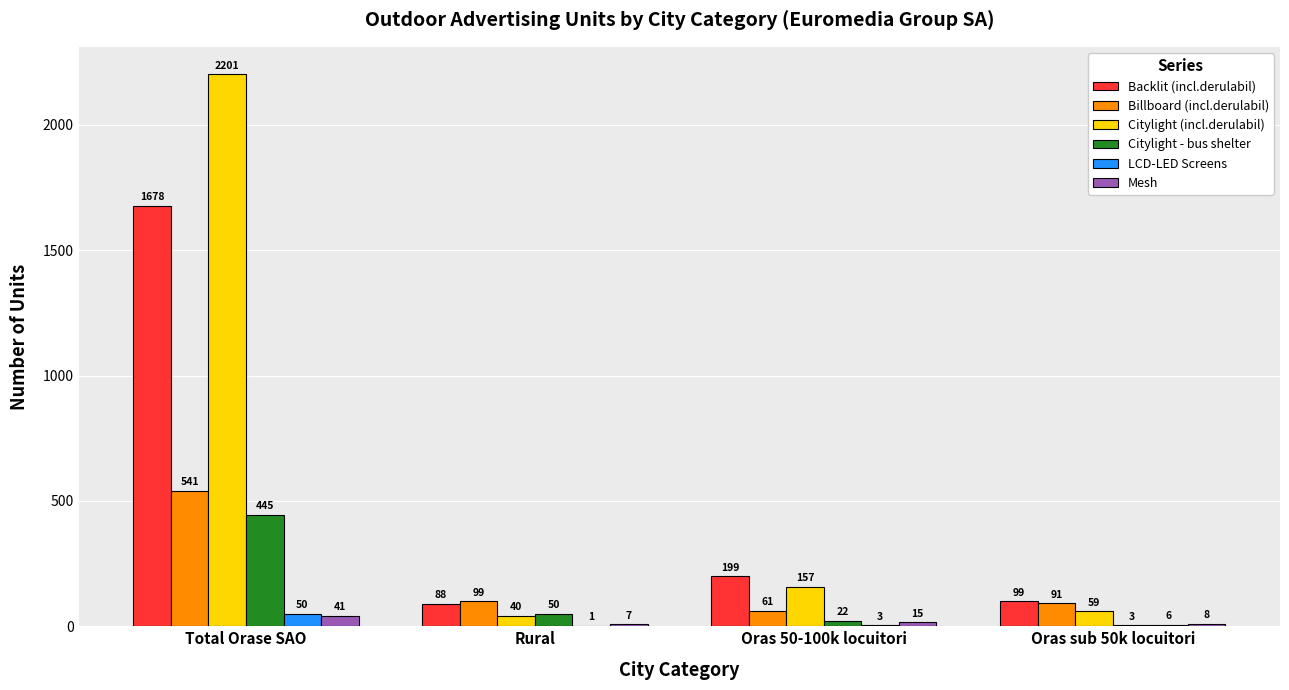

Is the value of Mesh at Oras sub 50k locuitori greater than the value of Backlit (incl.derulabil) at Oras 50-100k locuitori?

No